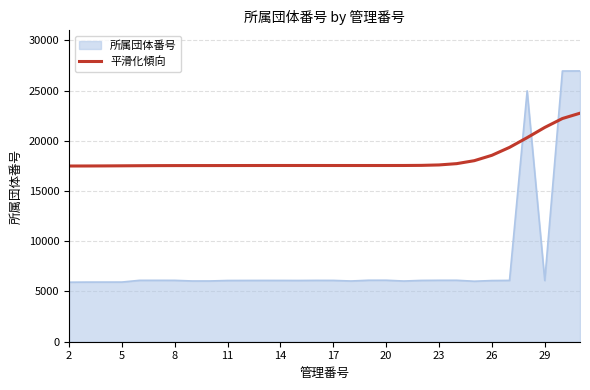

Rank the series by their average value, from lowest to highest.

所属団体番号, 平滑化傾向